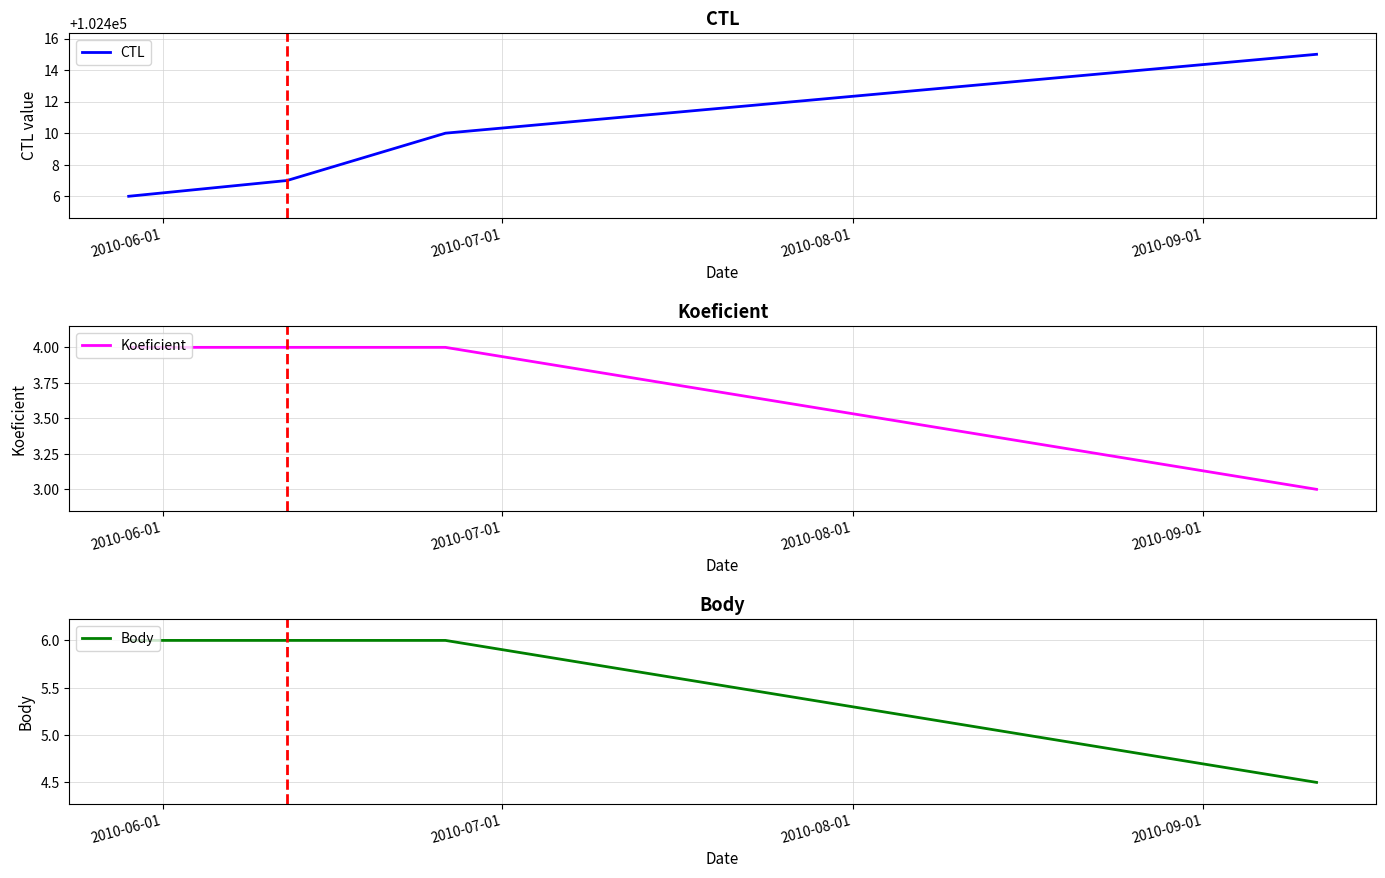

True or false: Body and Koeficient intersect in this chart.

False